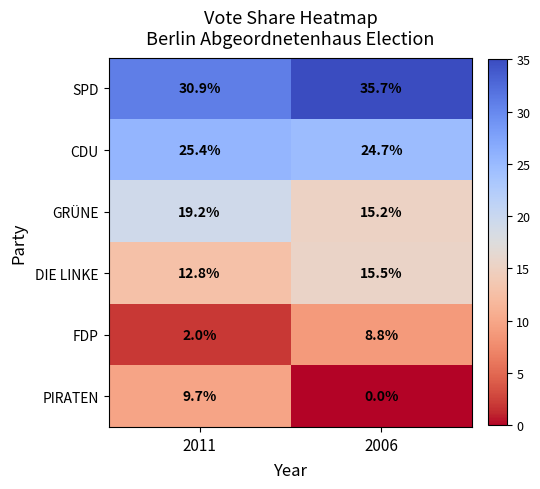

What is the difference between the maximum and minimum values in the SPD series?

4.8